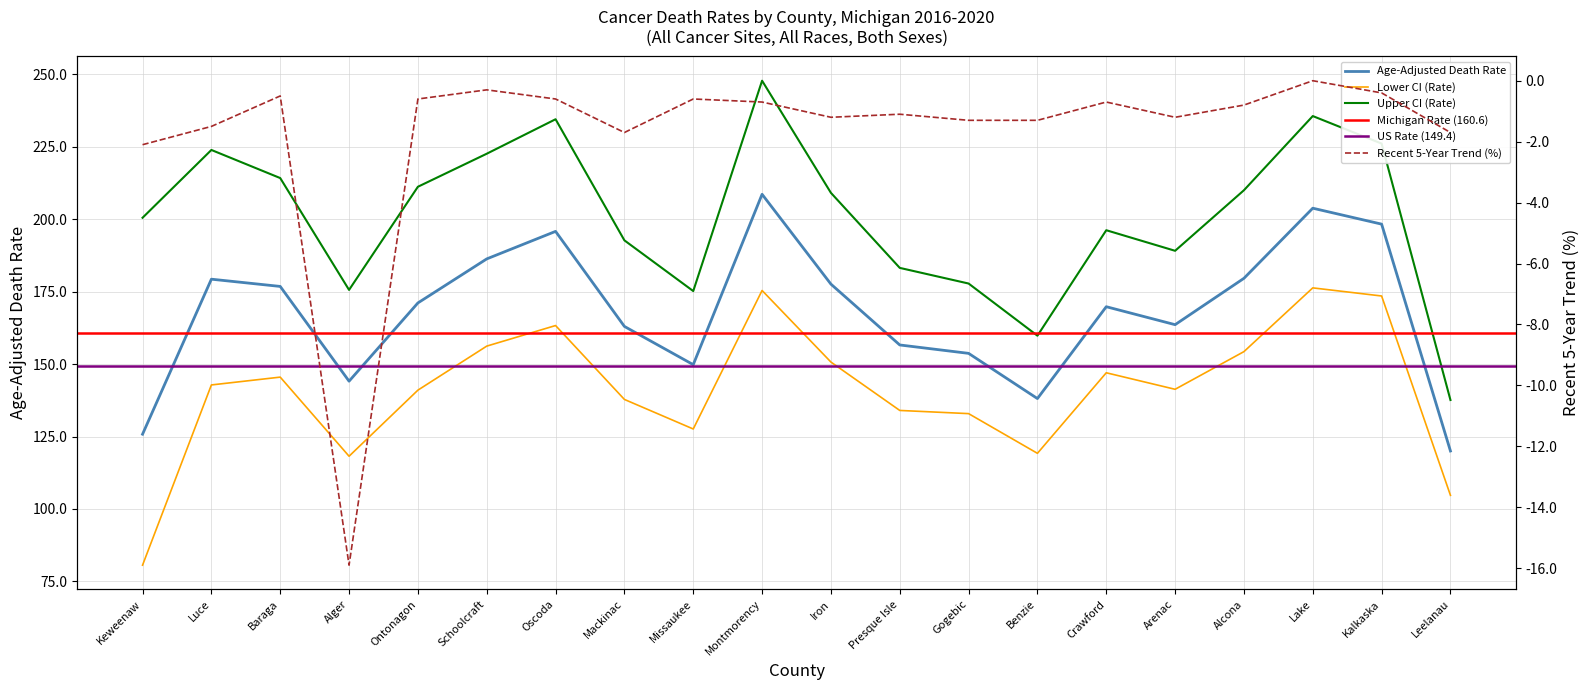

True or false: Upper CI (Rate) has a value of 310.7 at Oscoda.

False